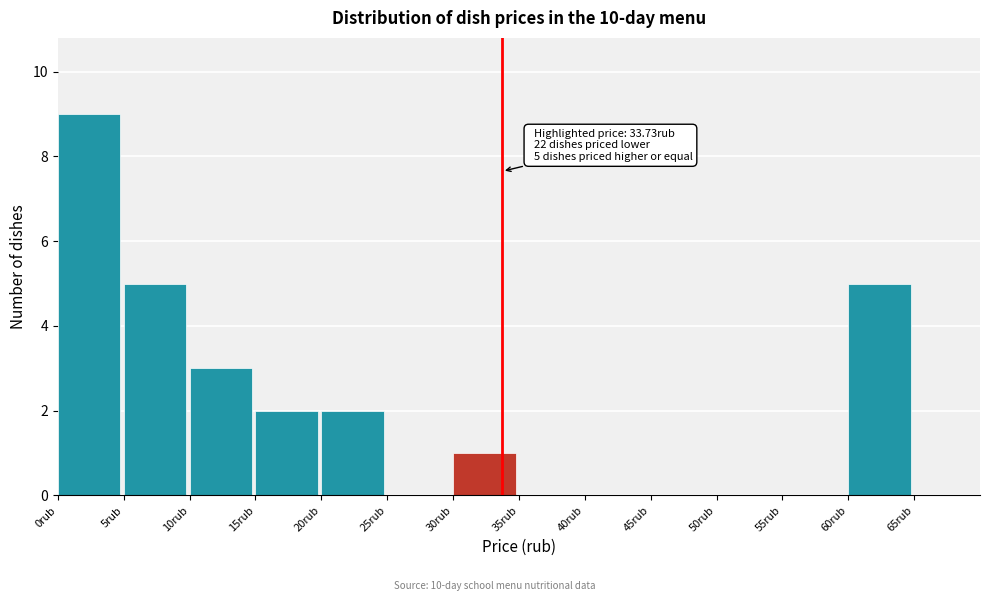

Which range on the x-axis has the tallest bar?

0 to 5